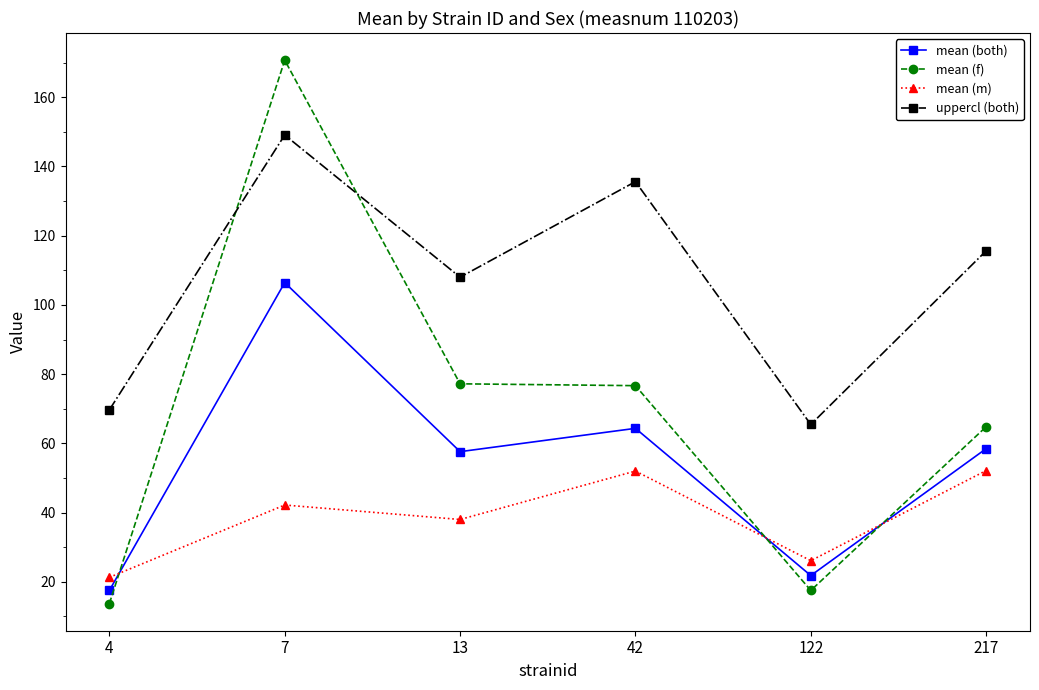

Is this an area chart (filled region under the line)?

No